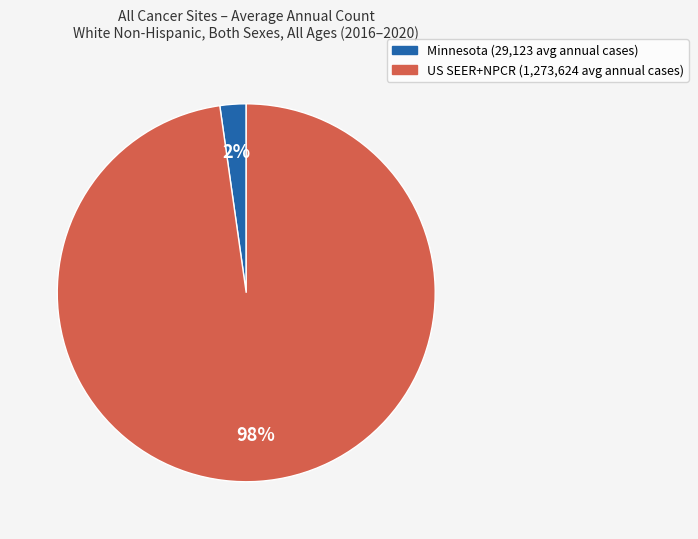

To the nearest percent, what is the average slice percentage?

50%